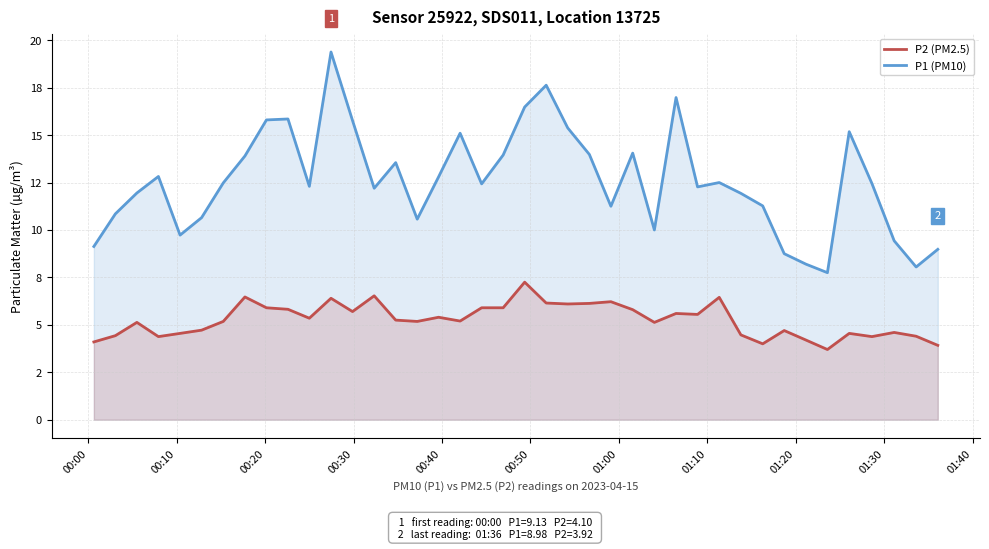

What is the maximum value for P1 (PM10)?

19.4